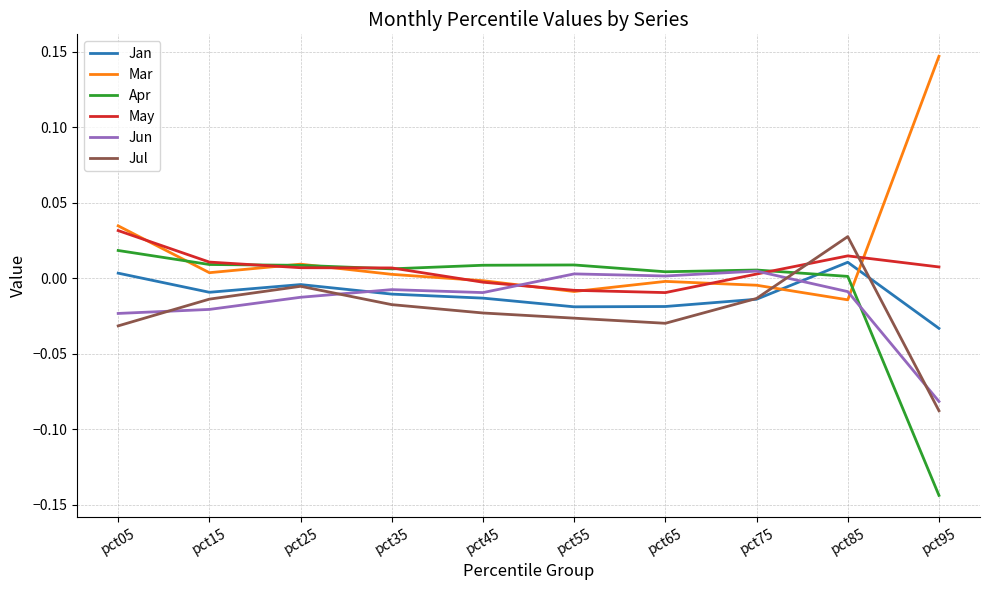

Is it true that Jan equals -0.0 at pct35?

True